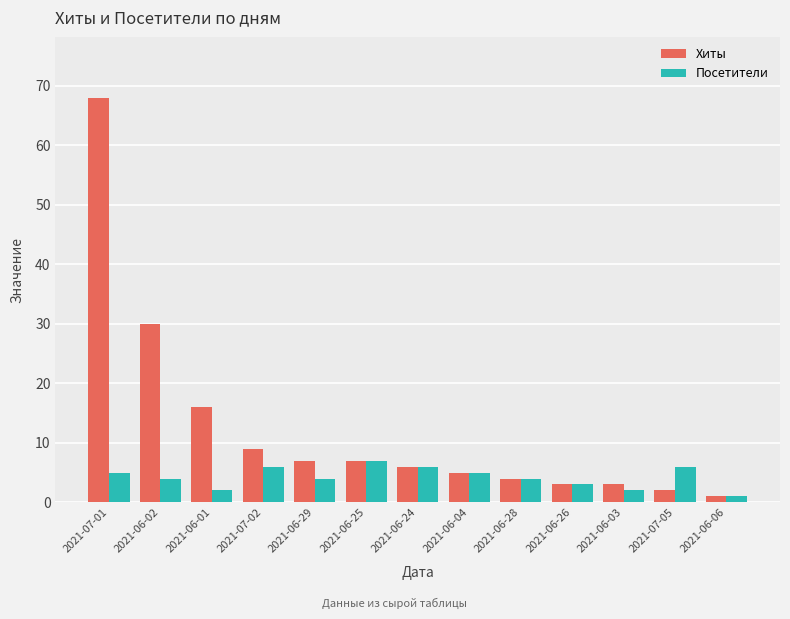

True or false: Хиты has a value of 5 at 2021-06-04.

True